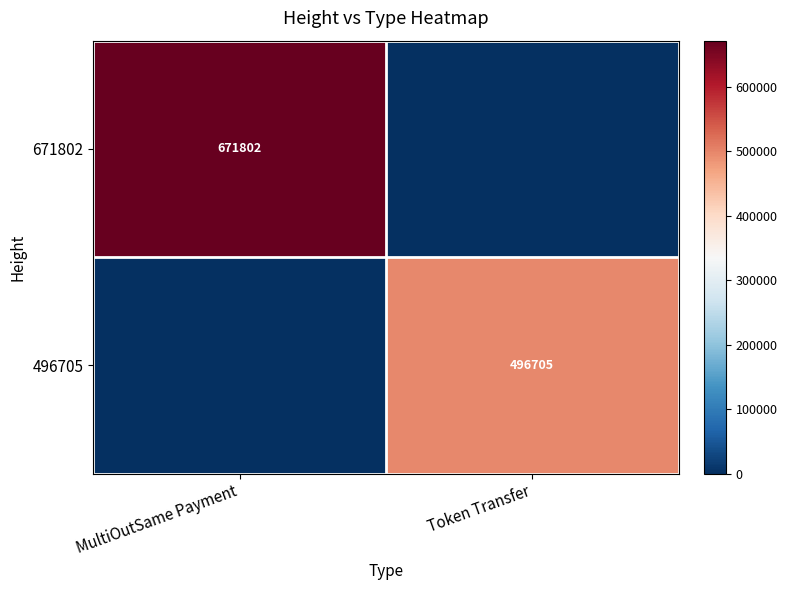

The 496705 series shows 496705 at Token Transfer. True or false?

True